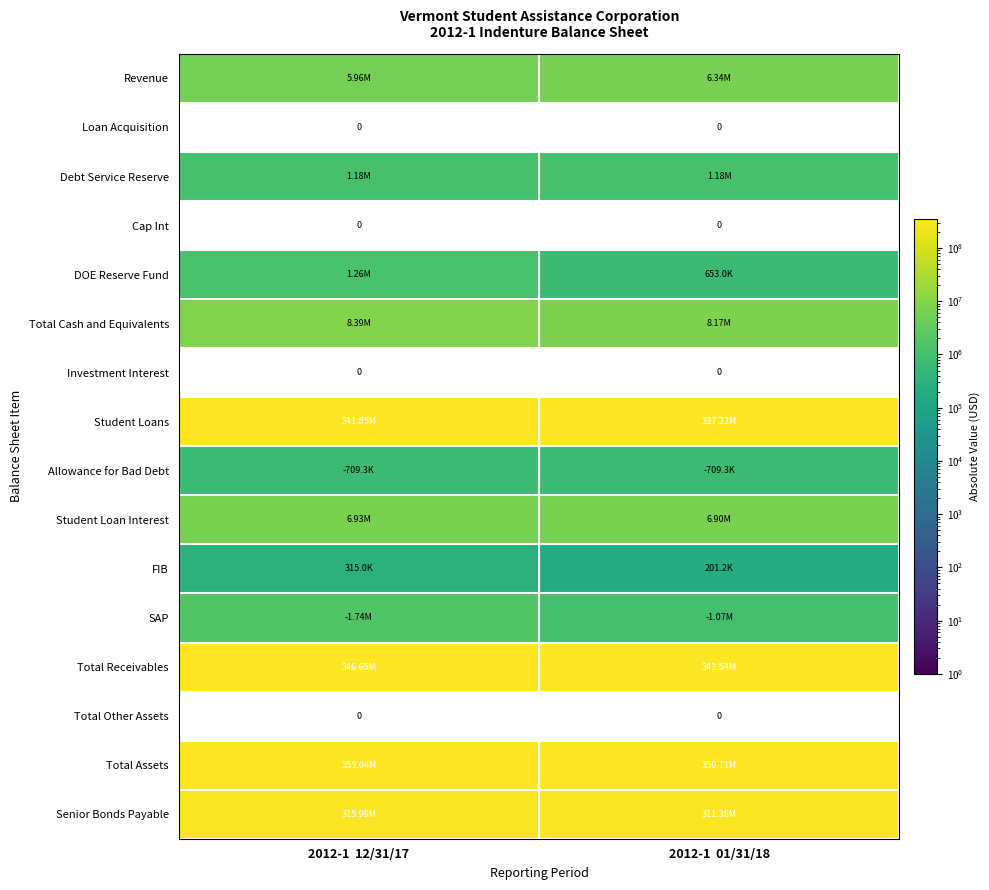

The DOE Reserve Fund series shows 1257581.8 at 2012-1 12/31/17. True or false?

True